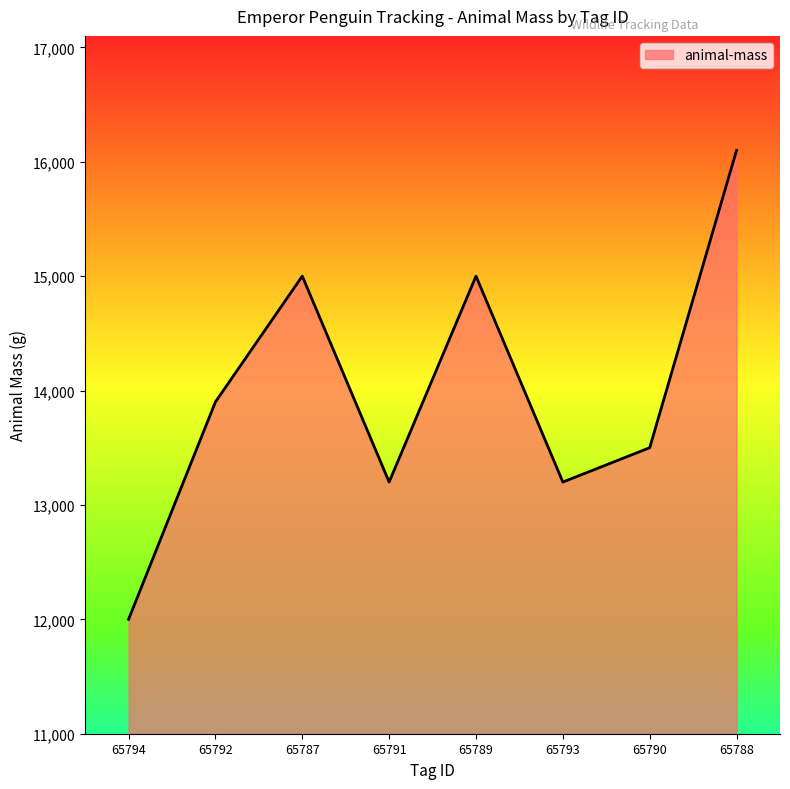

At which category does the data reach its first local peak?

65787